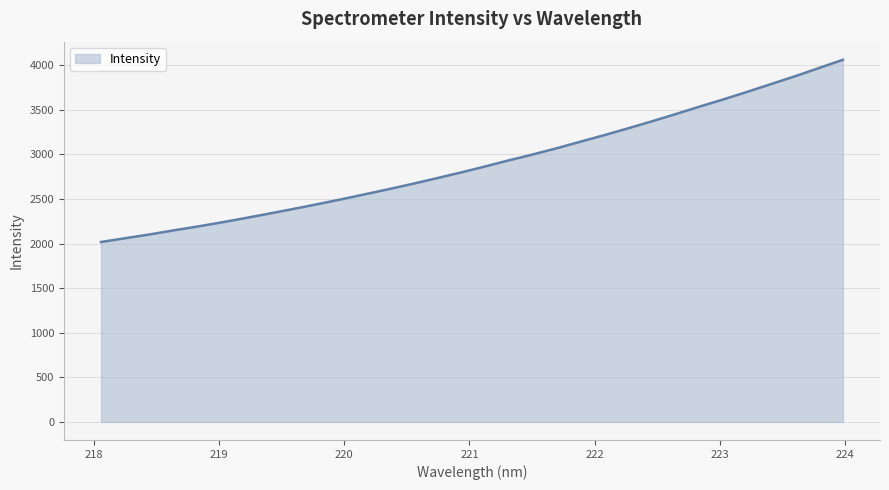

What is the minimum value shown in the chart?

2018.0